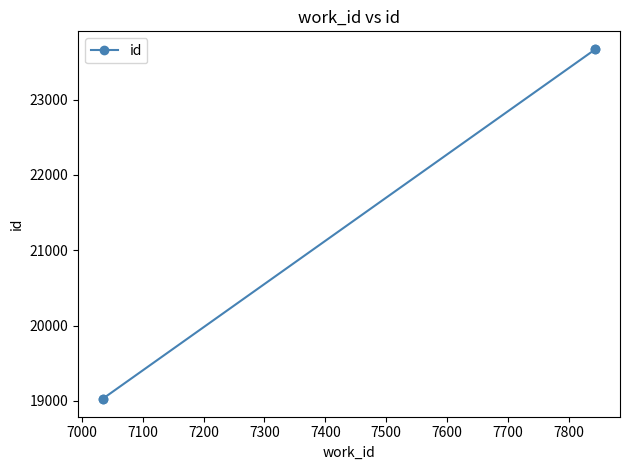

The chart shows a value of 8305 at 7200. True or false?

False